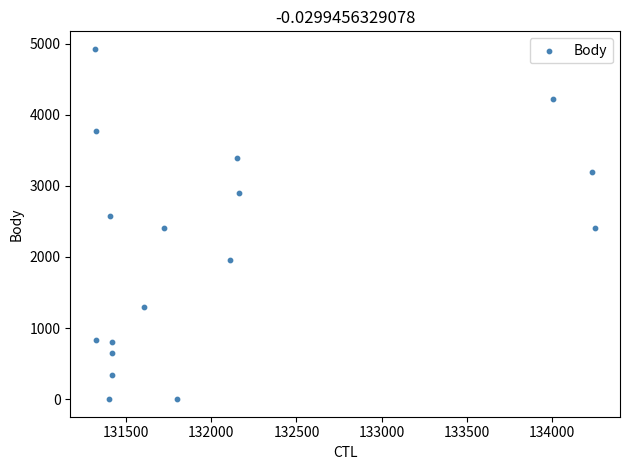

What is the range of X values (max minus min)?

2933